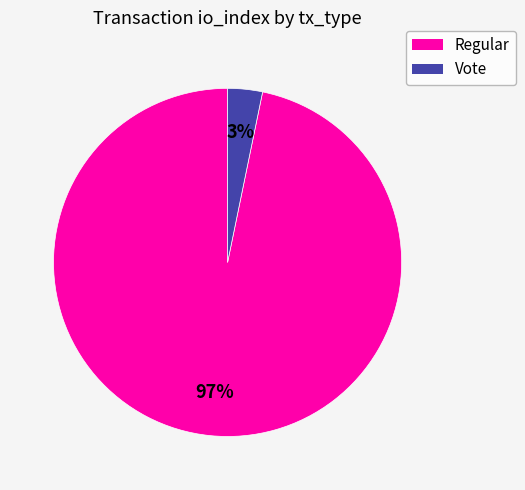

Is it true that Vote is 3% of the pie?

True